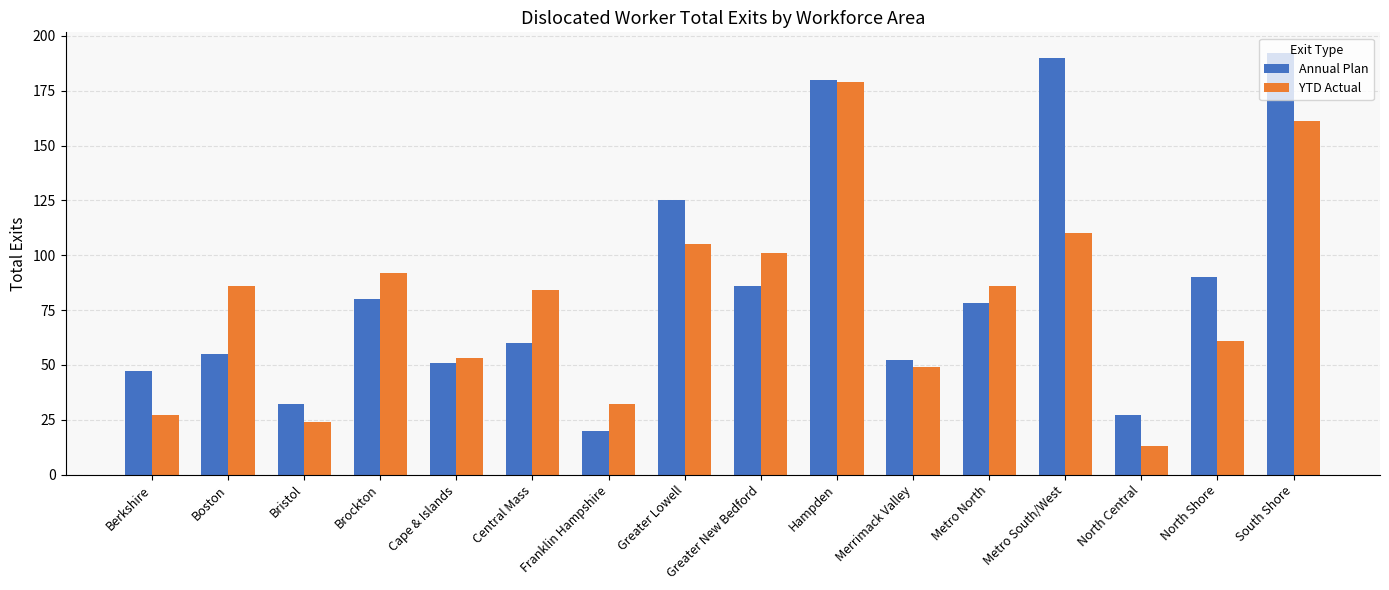

What is the sum of the Annual Plan values at Bristol and Boston?

87